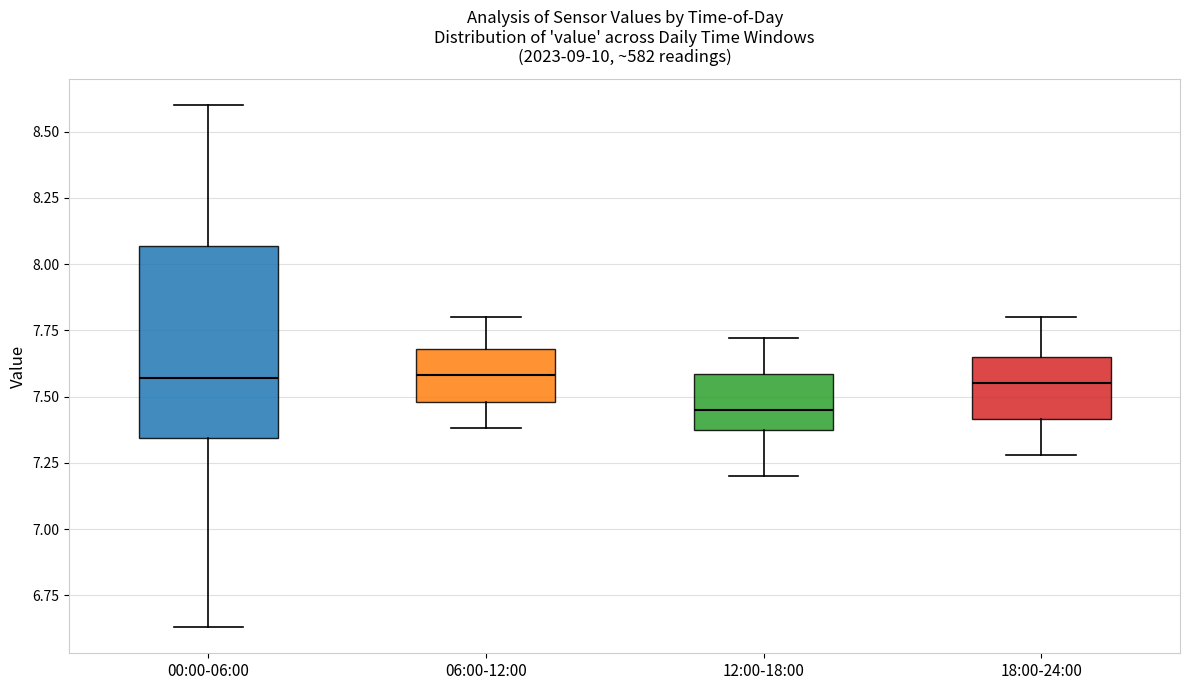

Reading left to right, transcribe this box plot: for each box, give where its median line is, the range the box spans, and where its two whiskers end, as read against the y-axis. The values are not printed on the chart, so give them approximately, as read against the axis.

00:00-06:00: median 7.55, box 7.35 to 8.05, whiskers 6.65 to 8.60
06:00-12:00: median 7.60, box 7.50 to 7.70, whiskers 7.40 to 7.80
12:00-18:00: median 7.45, box 7.35 to 7.60, whiskers 7.20 to 7.70
18:00-24:00: median 7.55, box 7.40 to 7.65, whiskers 7.30 to 7.80